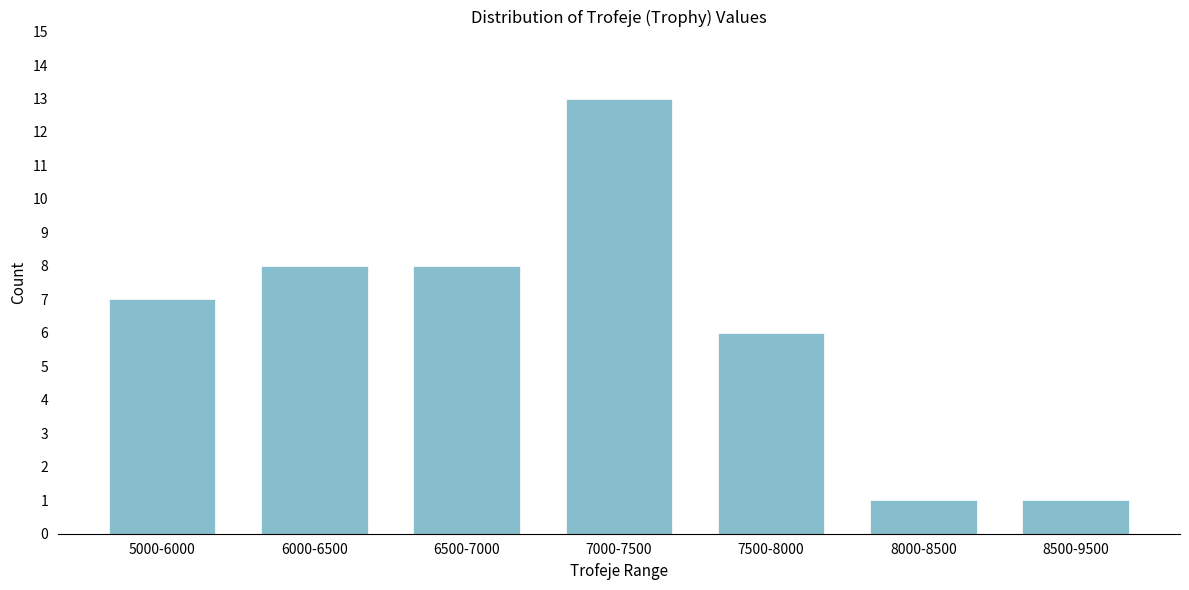

Reading left to right, transcribe all the data shown in this chart.

7	8	8	13	6	1	1